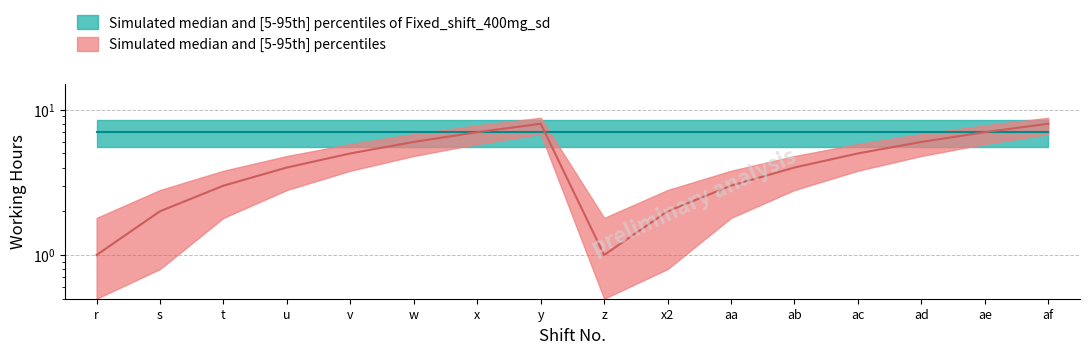

Is it true that the value at s is 2?

True